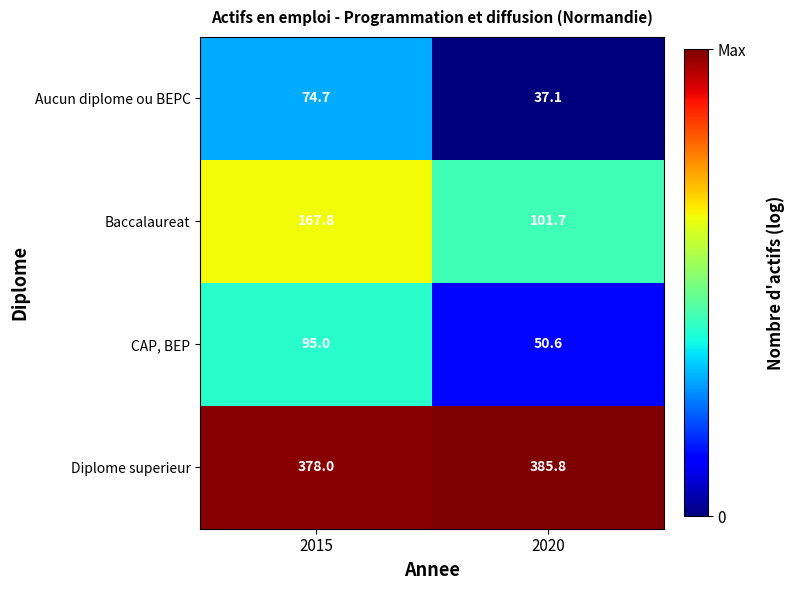

At which label is Aucun diplome ou BEPC closest to 55?

2020